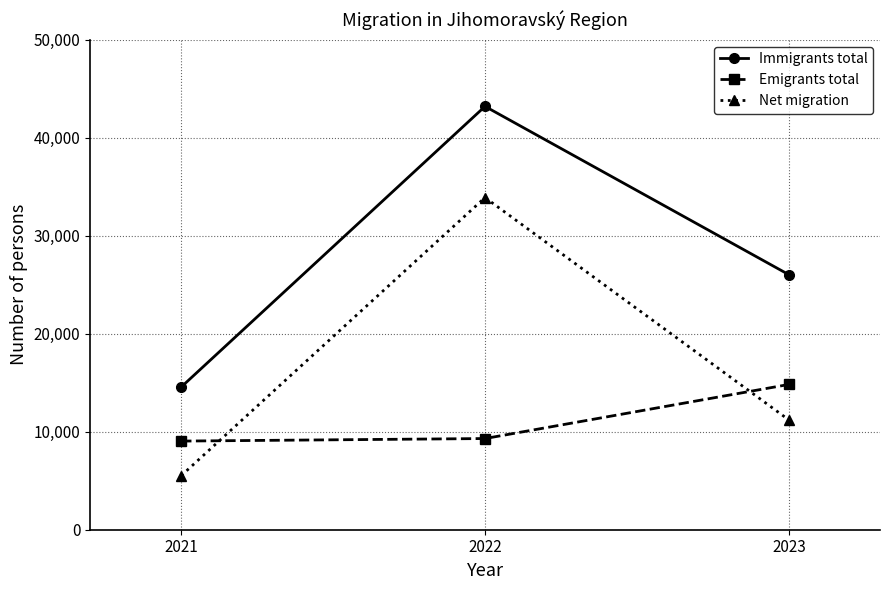

Reading left to right, transcribe all the data shown in this chart.

Immigrants total: 14559	43204	26030
Emigrants total: 9046	9306	14824
Net migration: 5513	33898	11206